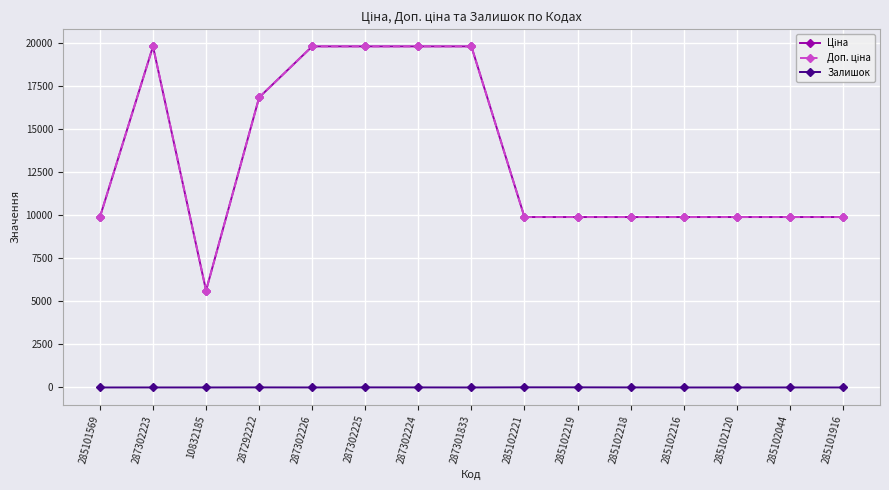

Is it true that Залишок equals 1.6 at 287292222?

False